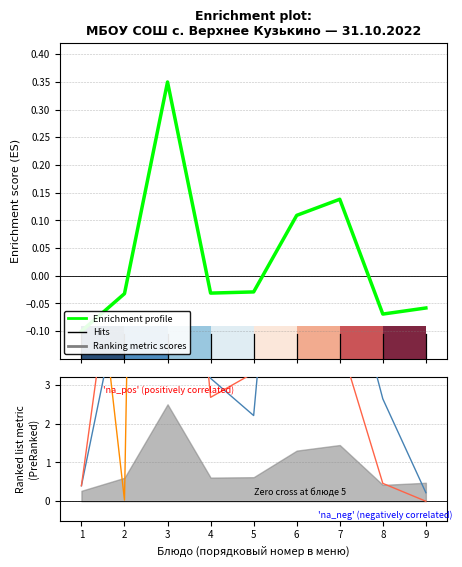

At how many categories does at least one series exceed 39?

2